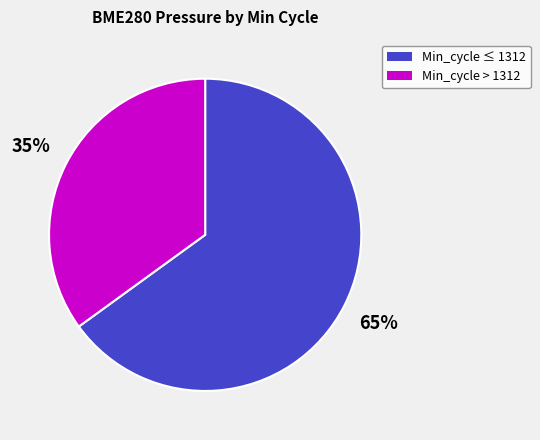

To the nearest percent, what is the average slice percentage?

50%